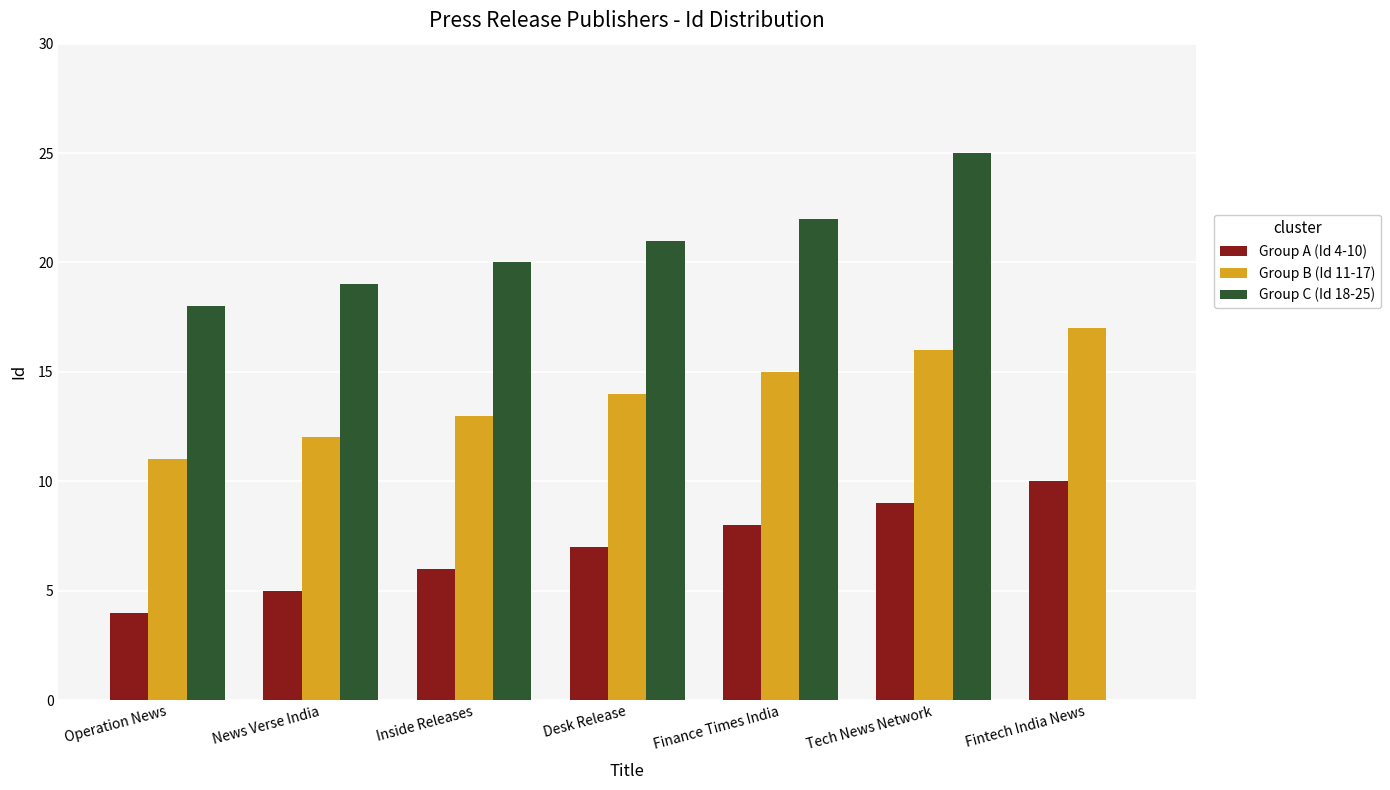

Where is Group B (Id 11-17) nearest to the value 14?

Desk Release